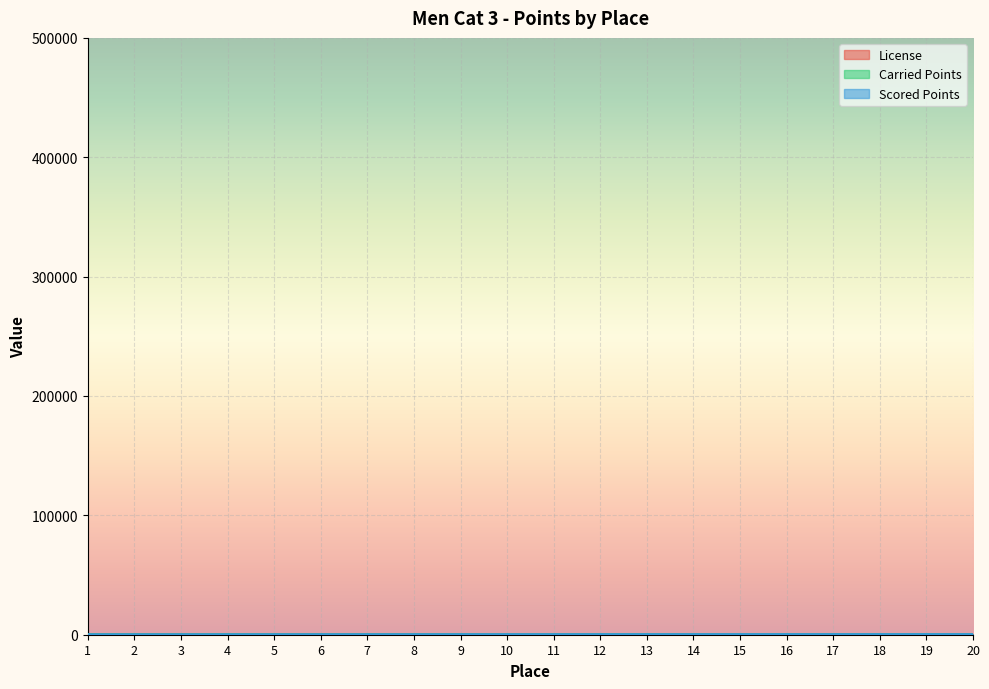

Where do Scored Points and License first cross each other?

4 and 5